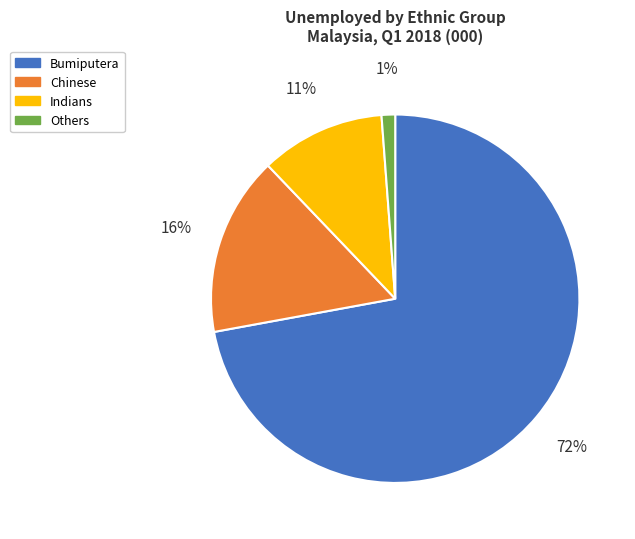

Rank the categories by value from lowest to highest.

Others, Indians, Chinese, Bumiputera